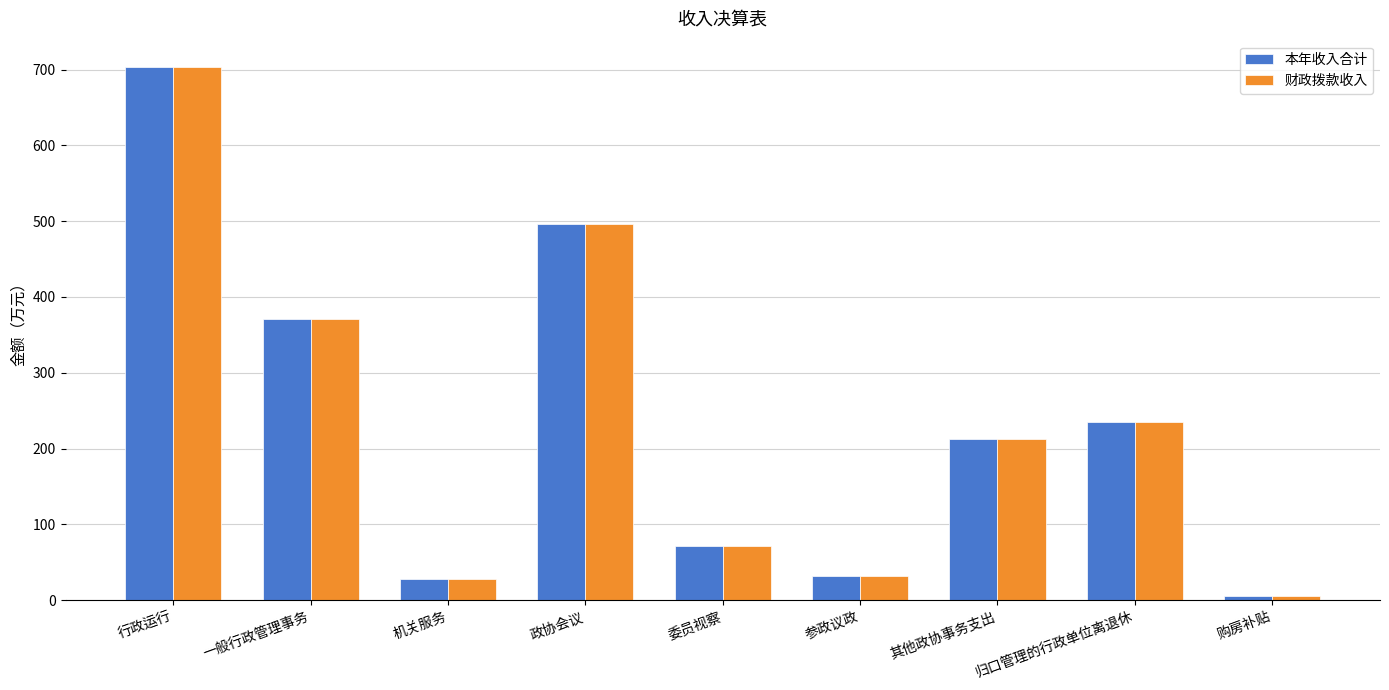

What is the sum of all 财政拨款收入 values?

2153.6